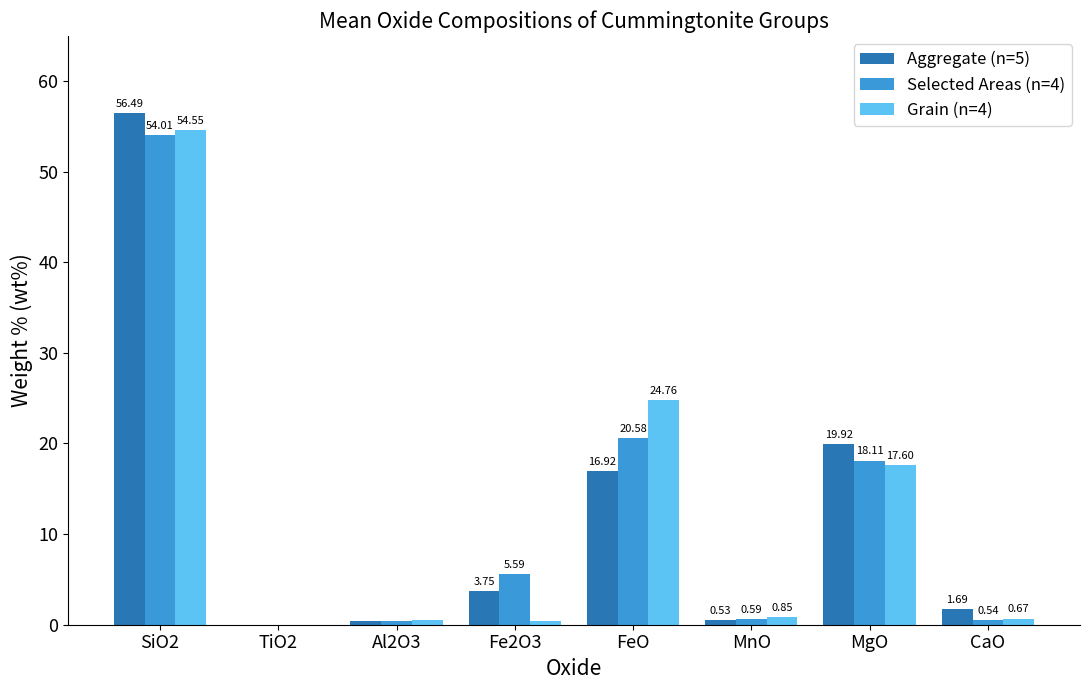

What is the difference between the Aggregate (n=5) values at SiO2 and CaO?

54.8